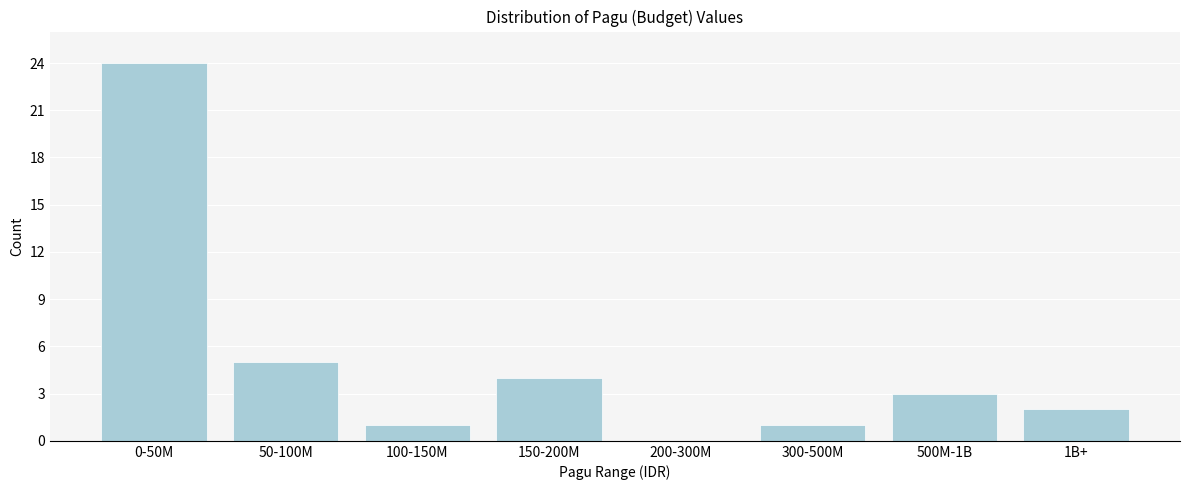

Reading right to left, extract all data points from this chart.

1B+=2	500M-1B=3	300-500M=1	200-300M=0	150-200M=4	100-150M=1	50-100M=5	0-50M=24